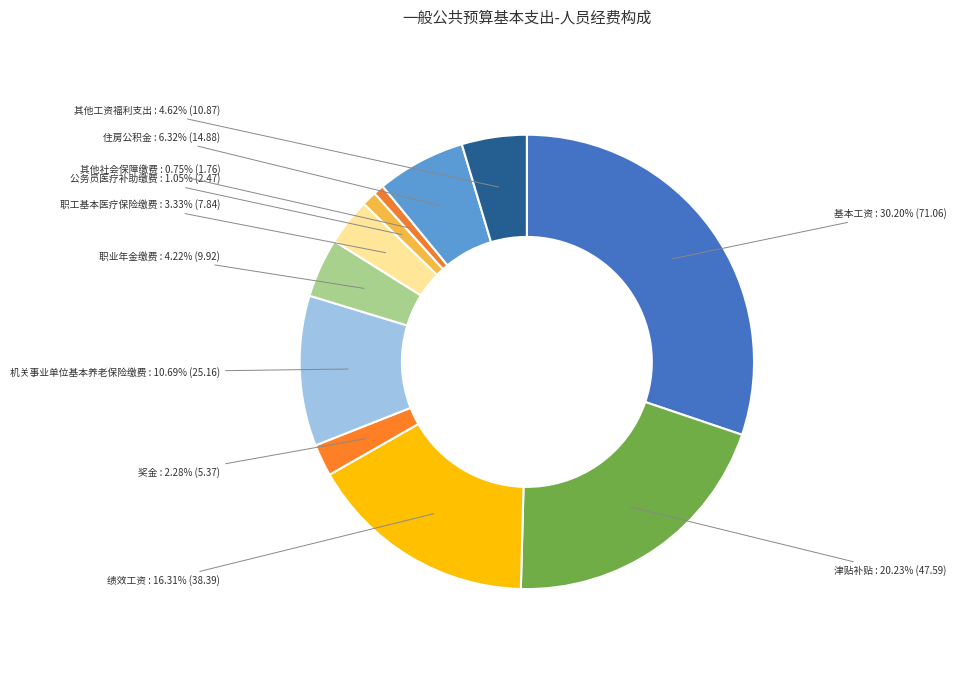

What is the largest slice in the pie chart?

基本工资